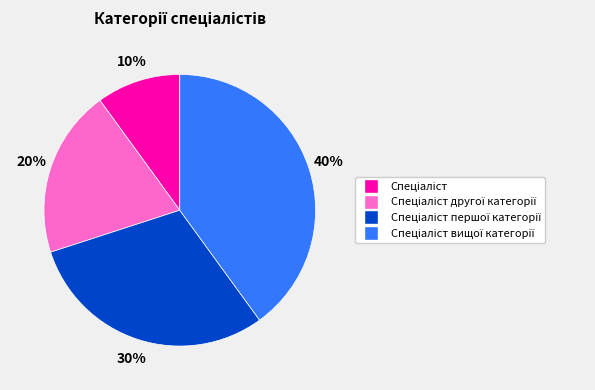

To the nearest percent, what is the average slice percentage?

25%